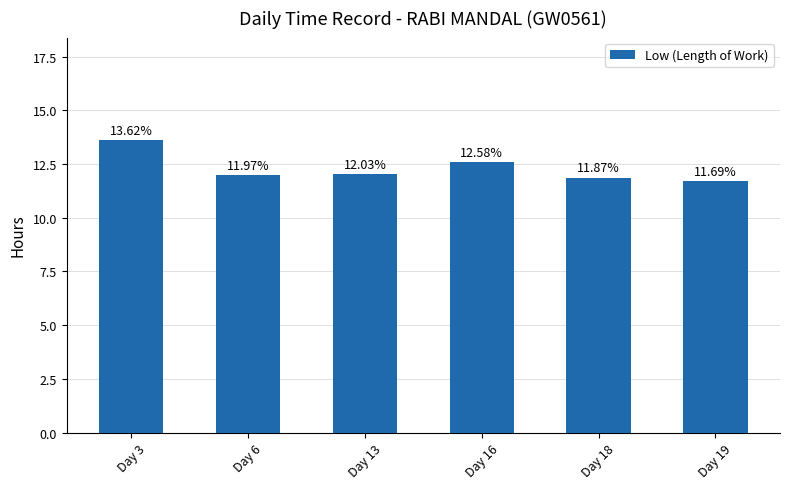

Does the chart contain any negative values?

No